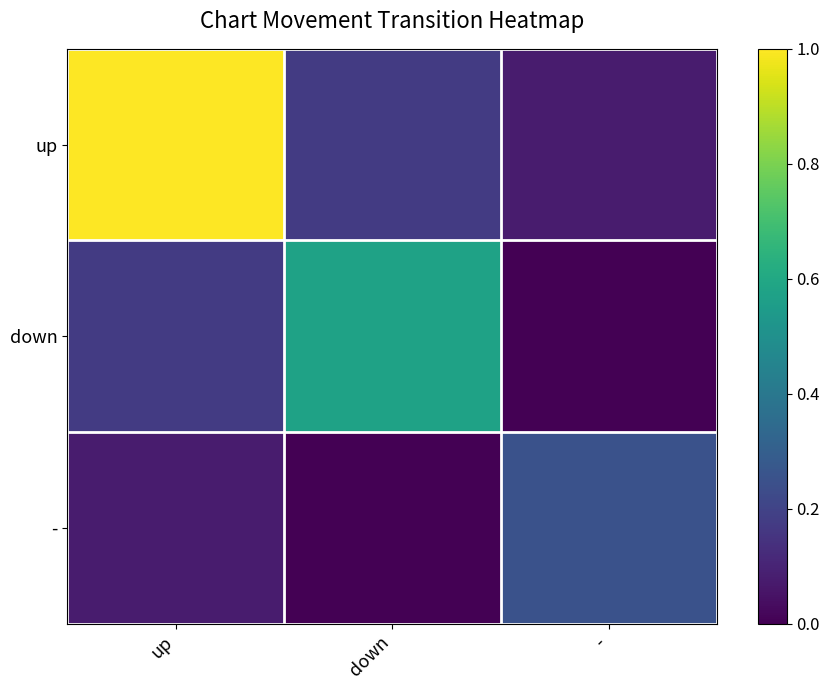

At which category does the chart reach its peak across all series?

up